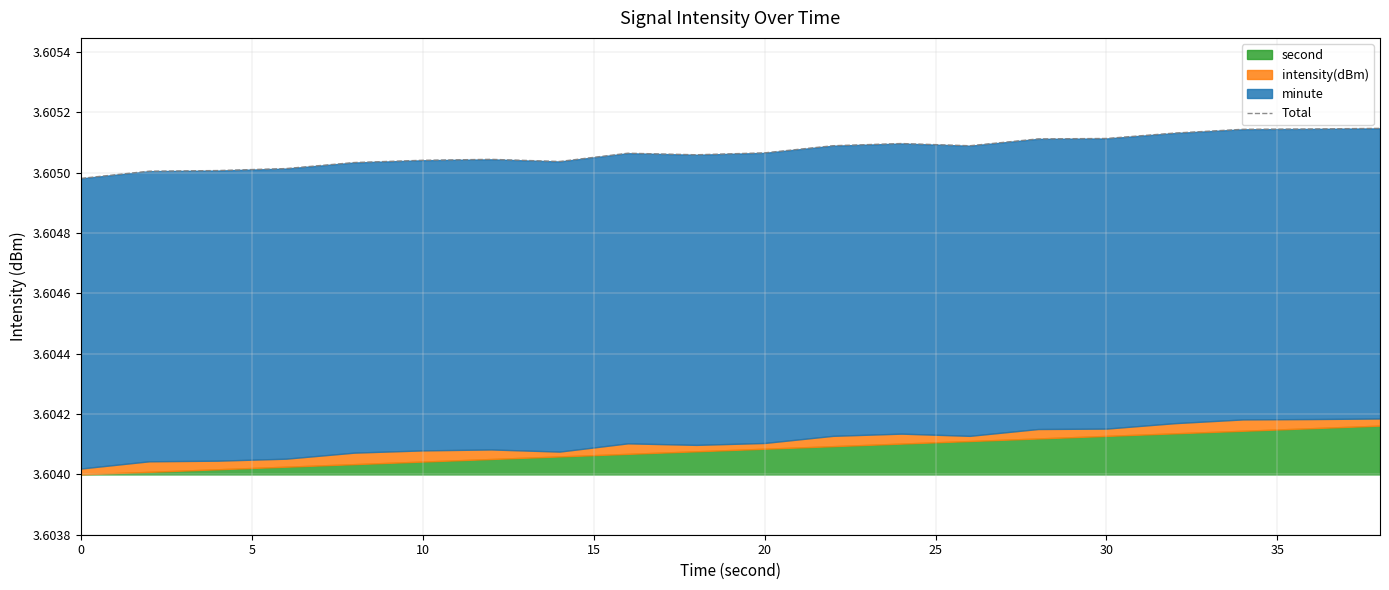

What is the sum of the values at 20 and 10?

7.2